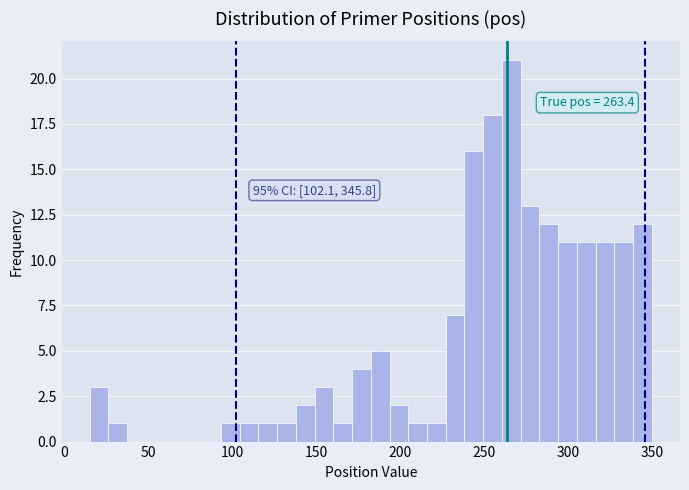

Around what value on the x-axis is the tallest bar? Give the approximate position of its centre, as read against the axis.

265